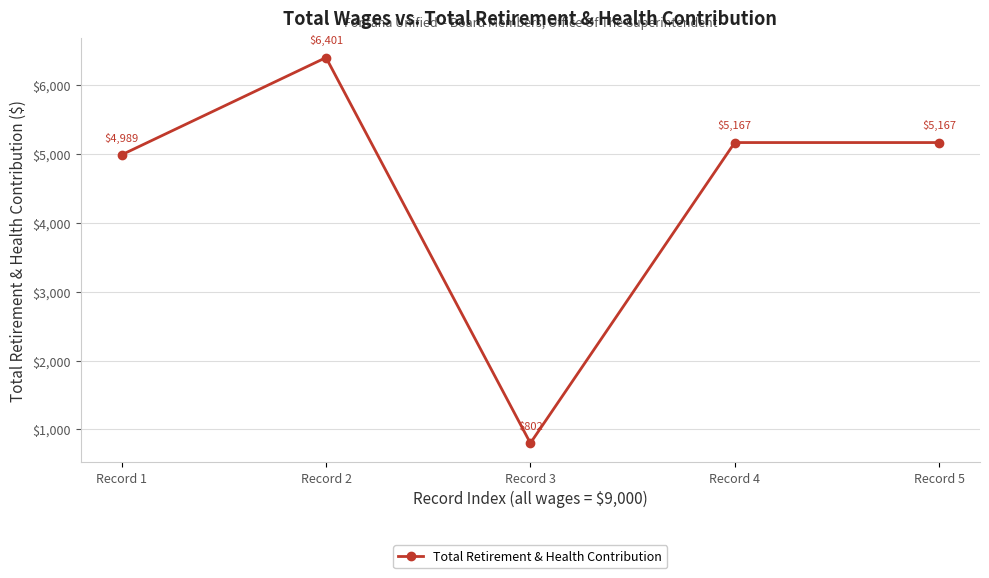

Reading left to right, list all the values displayed in this chart.

Record 1=4989	Record 2=6401	Record 3=802	Record 4=5167	Record 5=5167